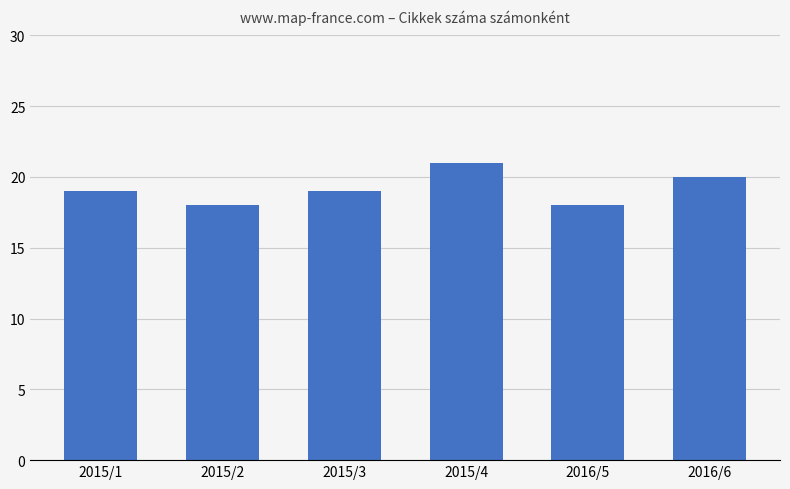

Read the value at 2015/2.

18